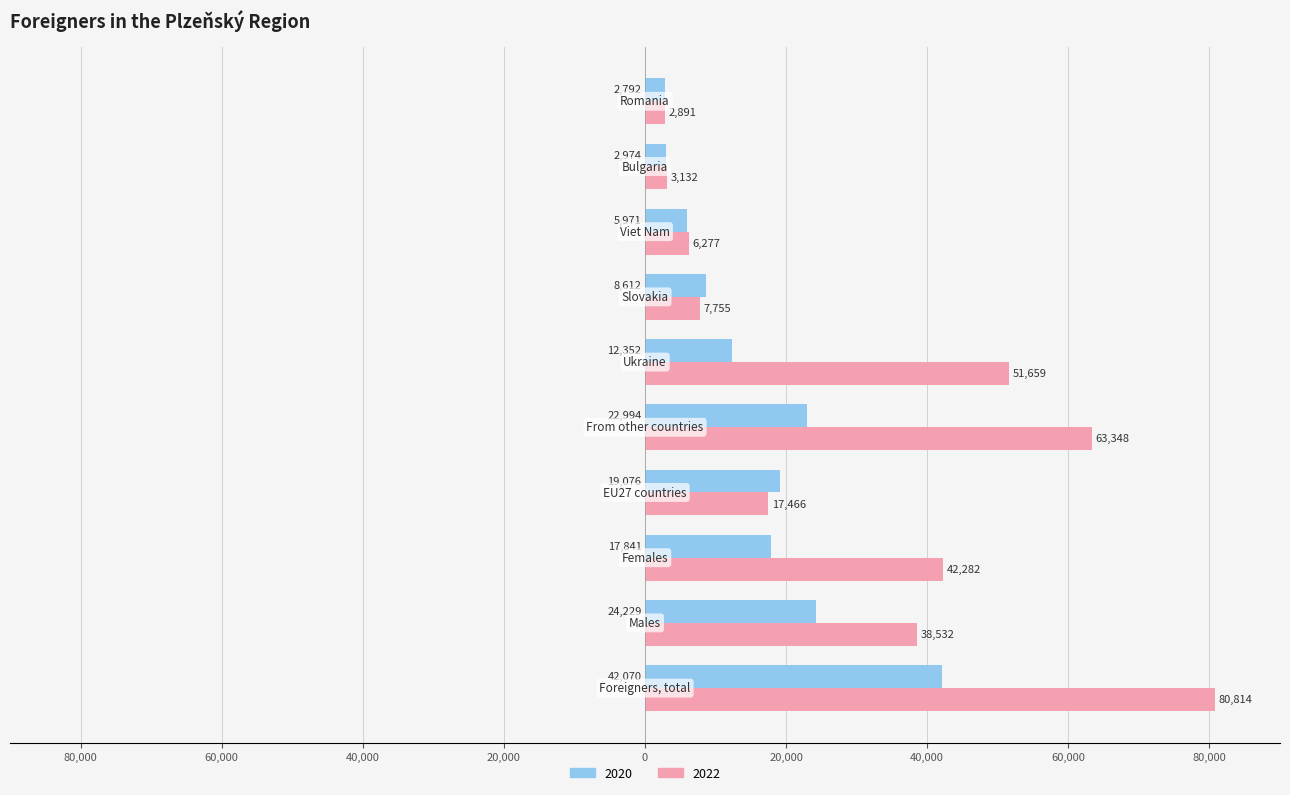

Reading left to right, transcribe all the data shown in this chart.

2022: 80814	38532	42282	17466	63348	51659	7755	6277	3132	2891
2020: 42070	24229	17841	19076	22994	12352	8612	5971	2974	2792